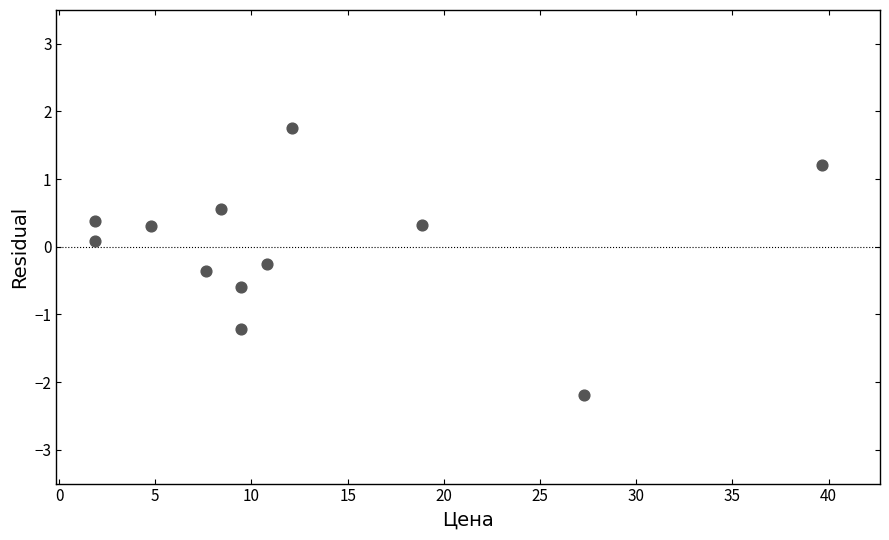

What is the average X value?

12.7